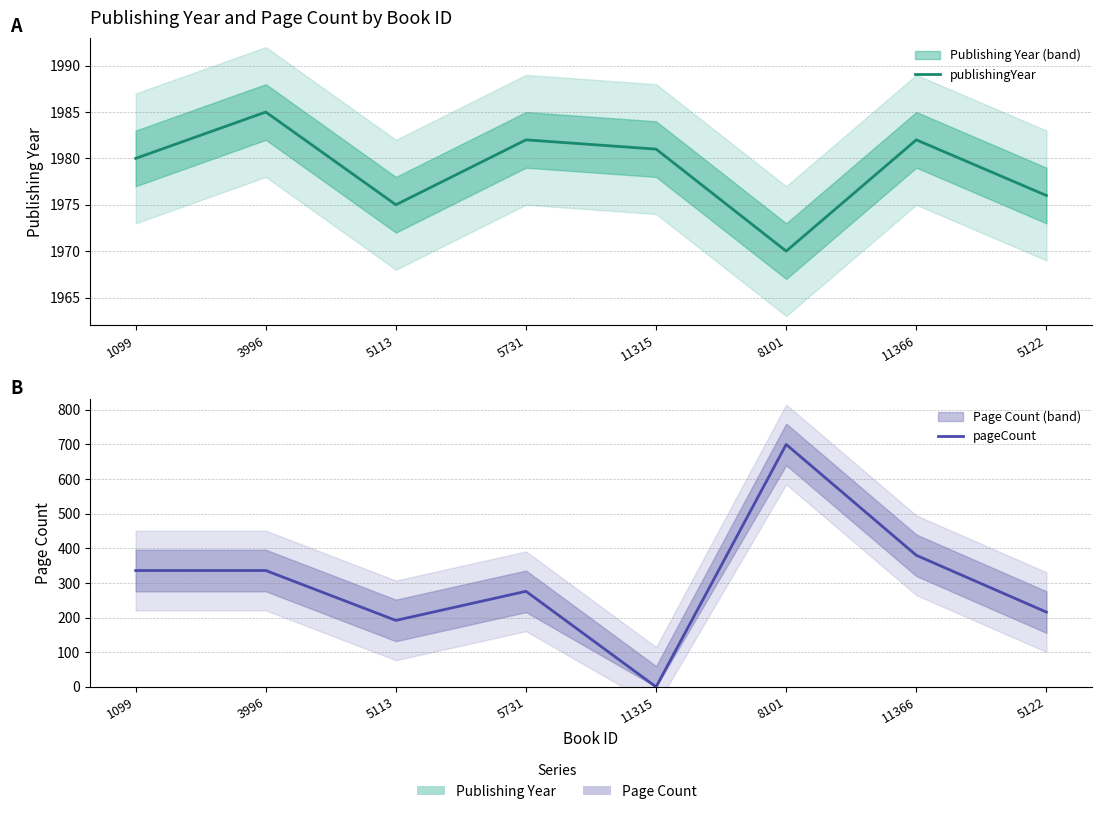

What is the greatest value displayed?

1985